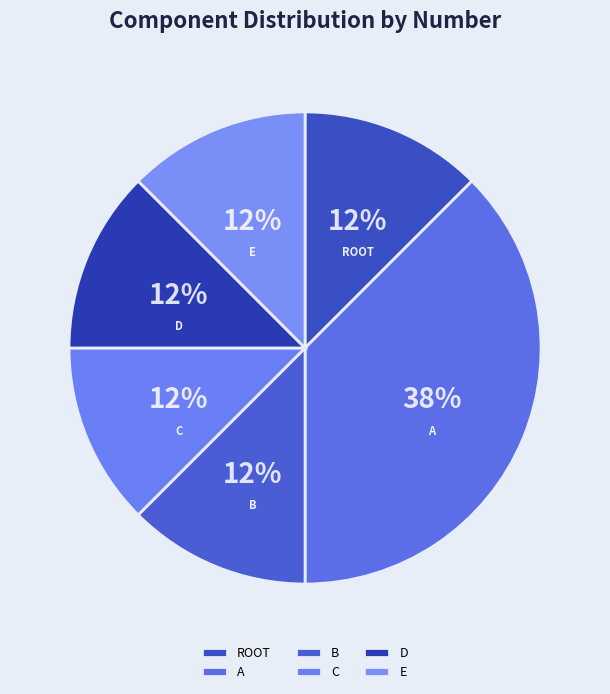

Is D the majority of the pie?

No